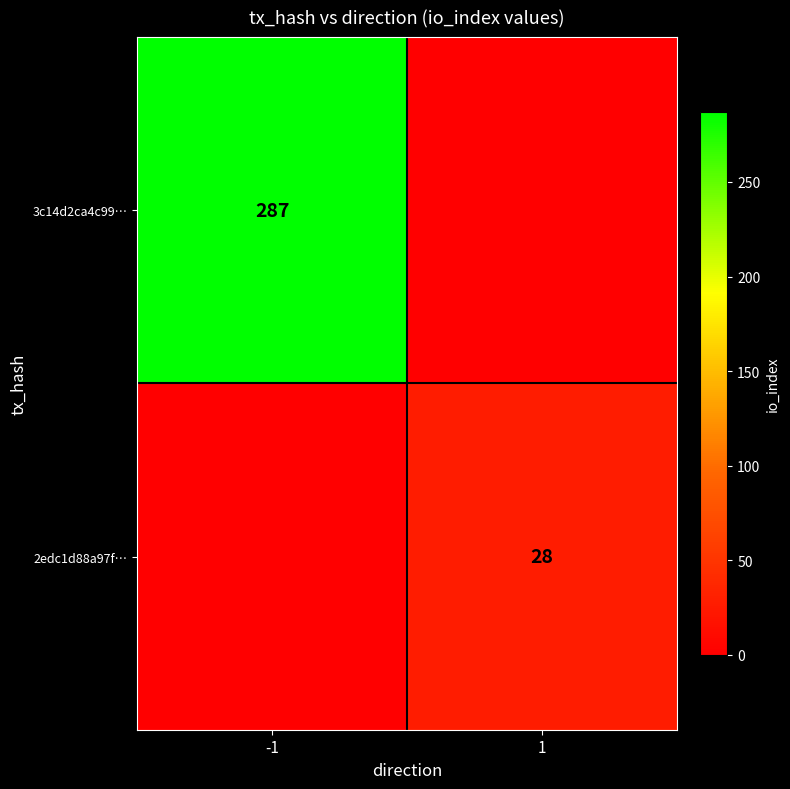

Is the value of 2edc1d88a97f… at 1 greater than the value of 3c14d2ca4c99… at -1?

No